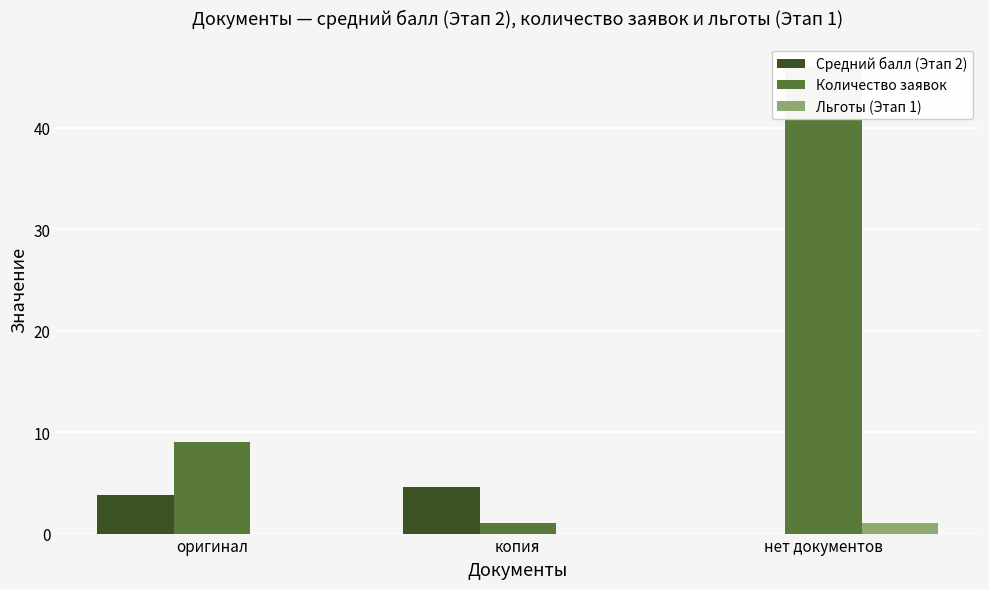

Is the value of Льготы (Этап 1) at нет документов greater than the value of Средний балл (Этап 2) at нет документов?

Yes